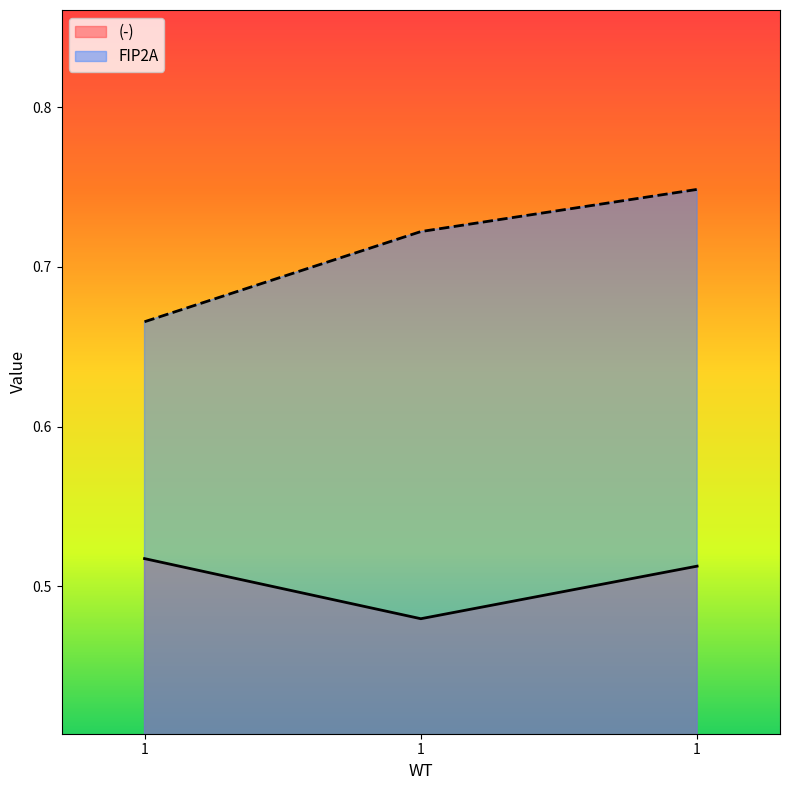

Which has a higher value, 1 or 1?

1